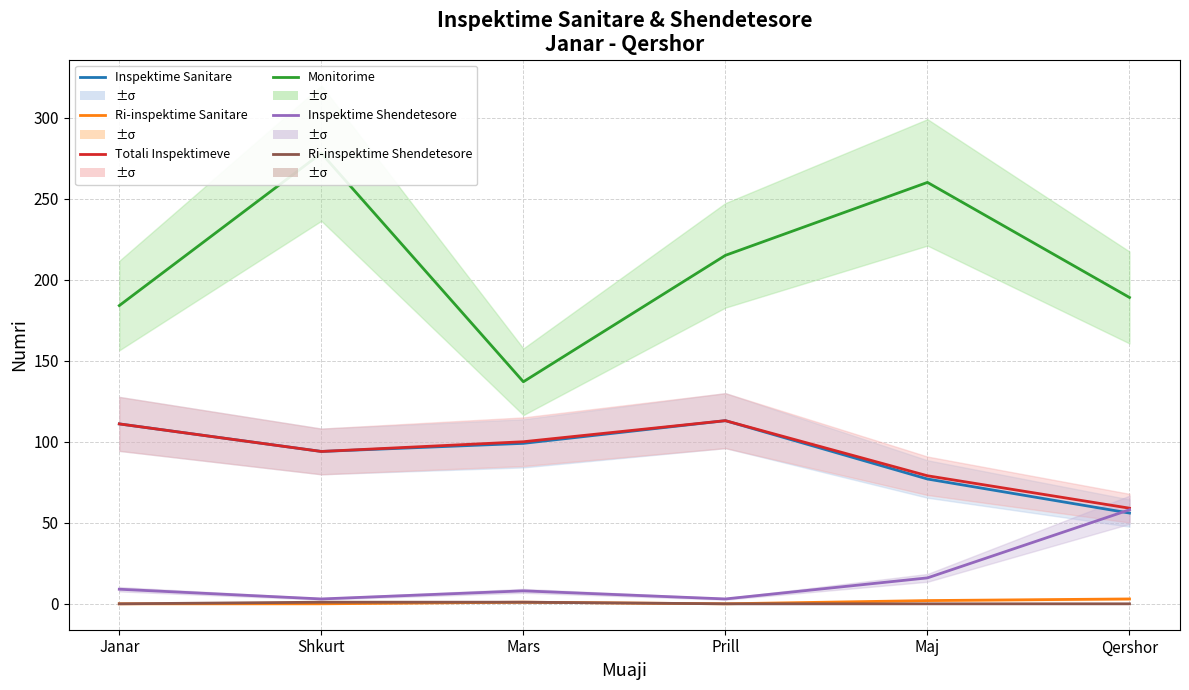

Which series has the largest total across all categories?

Monitorime